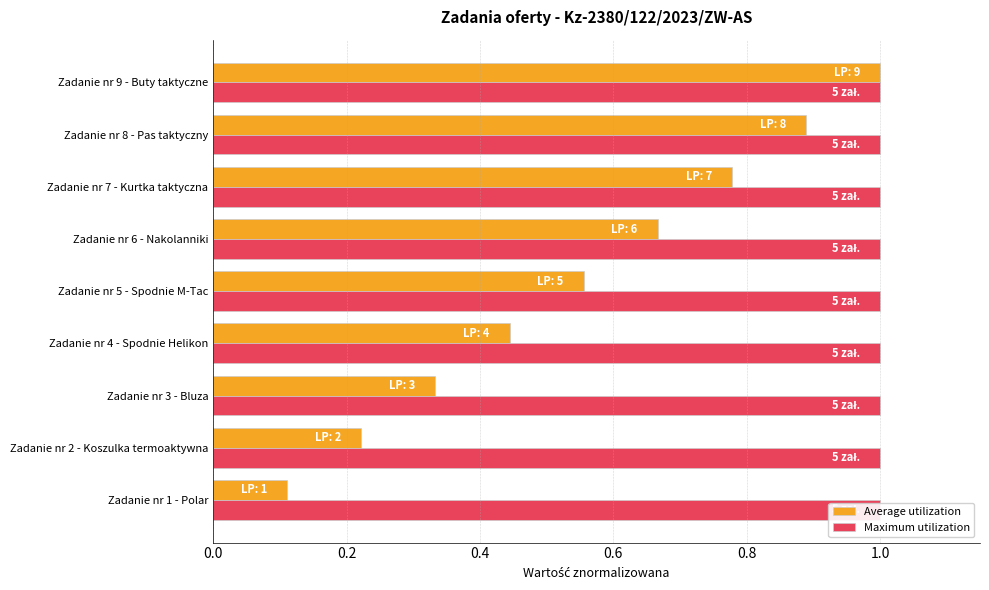

How many bars are there in total?

18